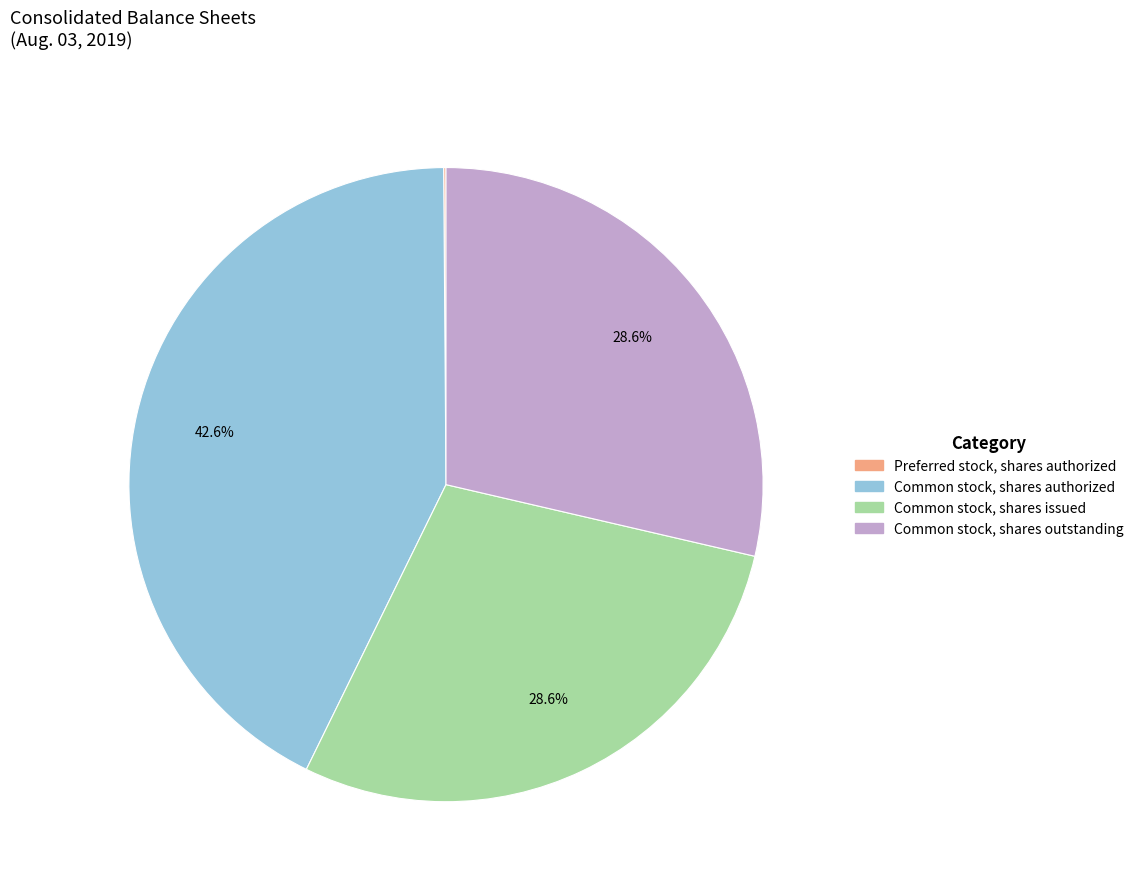

Is there a majority slice in this chart?

No